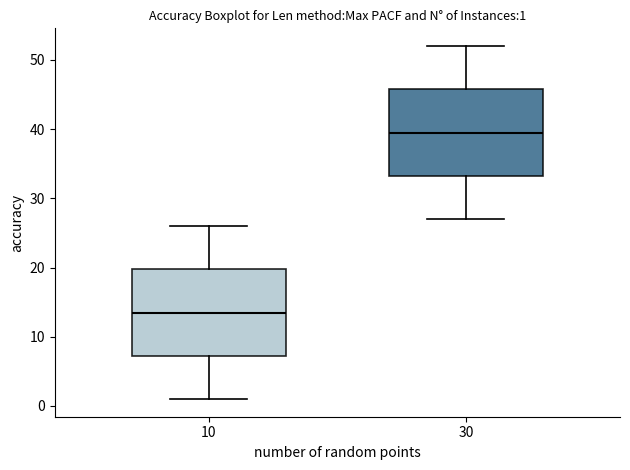

Which box has the highest median line?

30